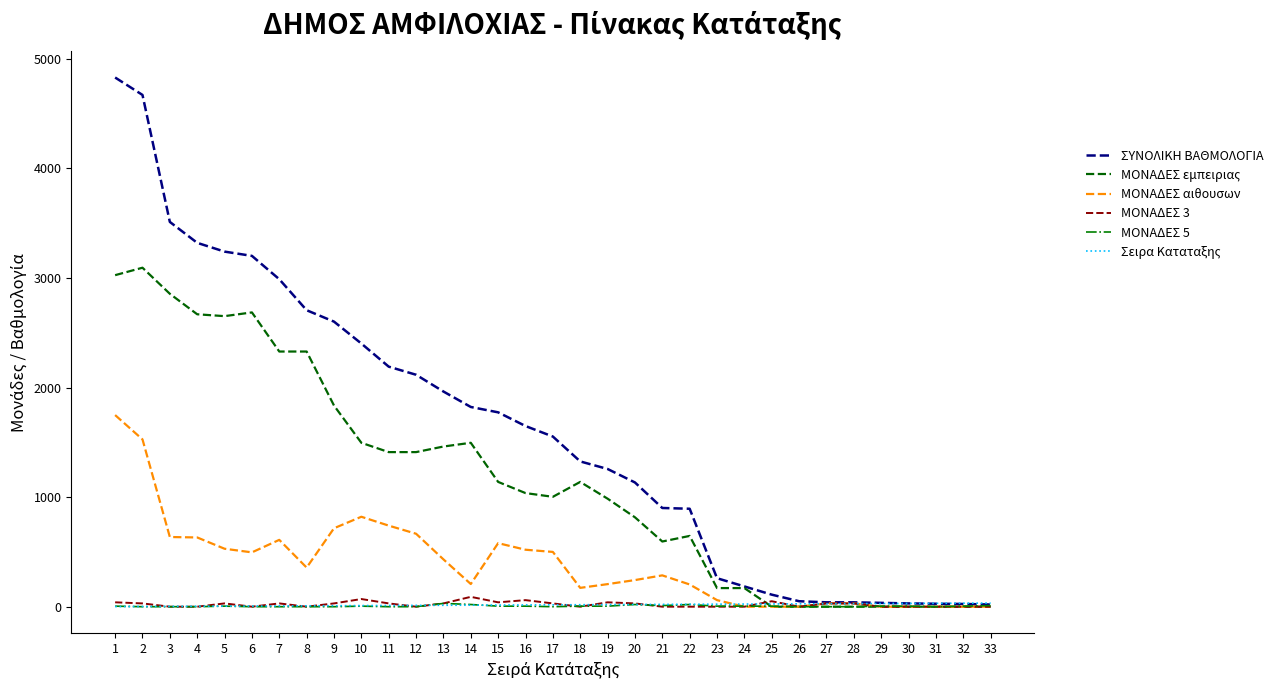

Which series has the largest total across all categories?

ΣΥΝΟΛΙΚΗ ΒΑΘΜΟΛΟΓΙΑ